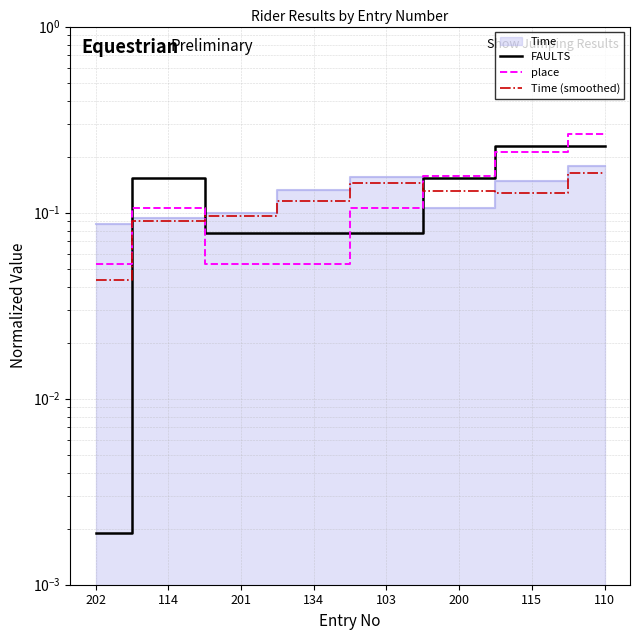

What is the value of the FAULTS point at the 2nd from the left?

0.2